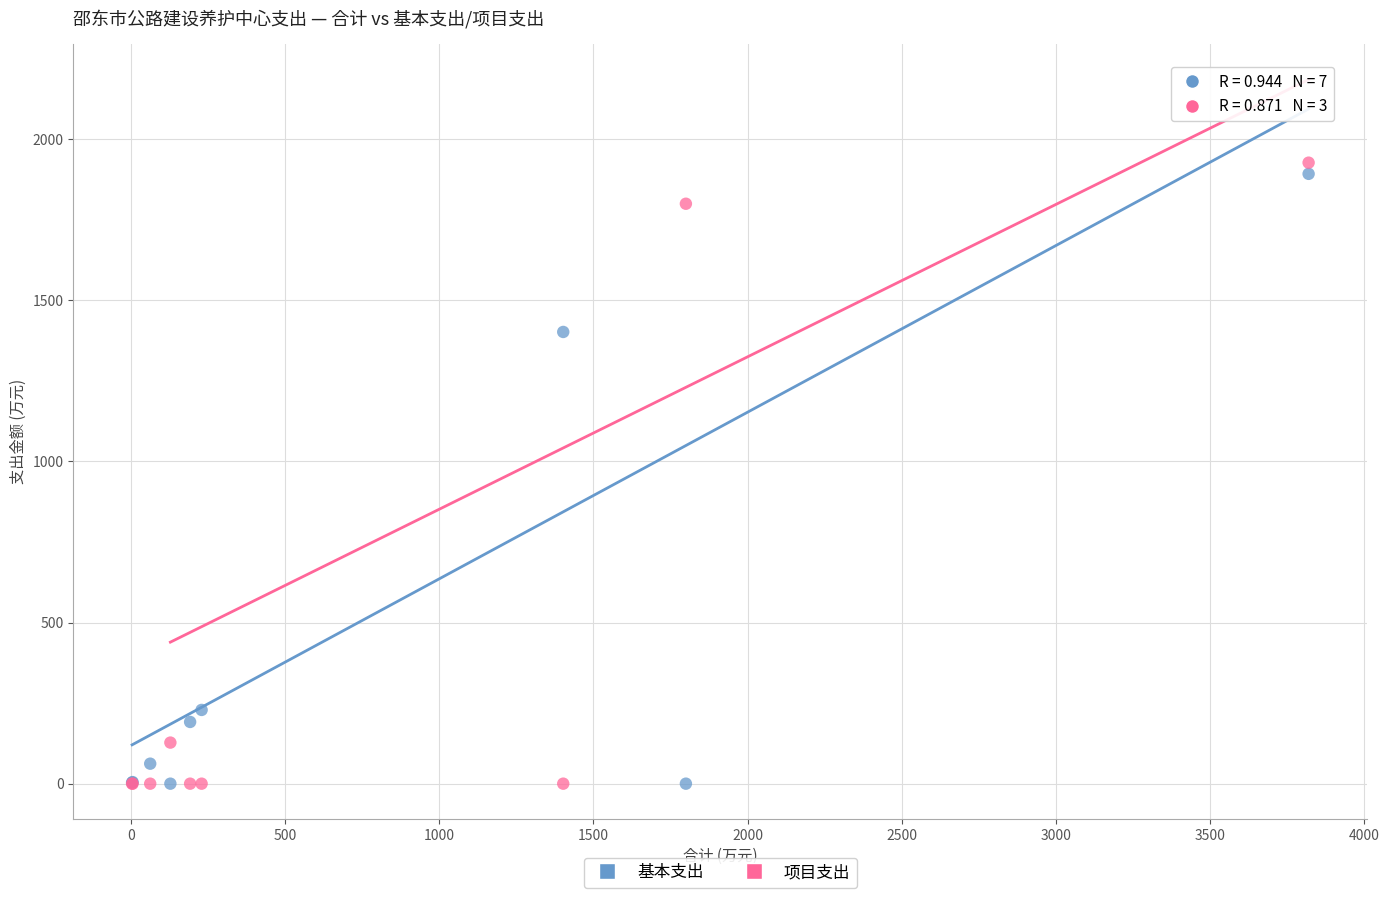

Which series contains the highest Y value?

项目支出